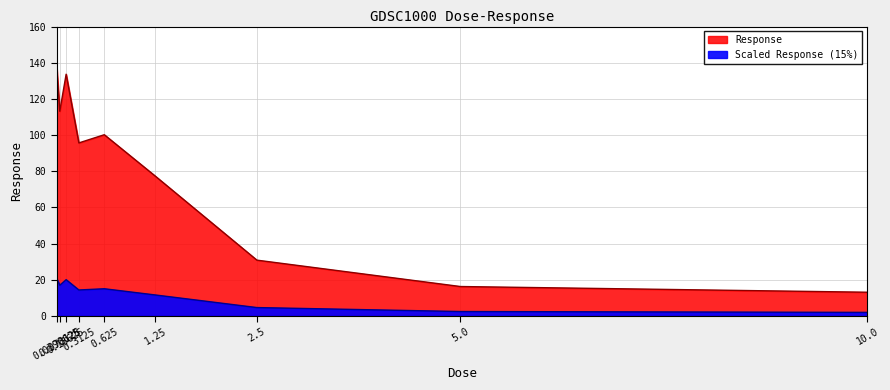

True or false: the data has more than 0 interior local peaks.

True